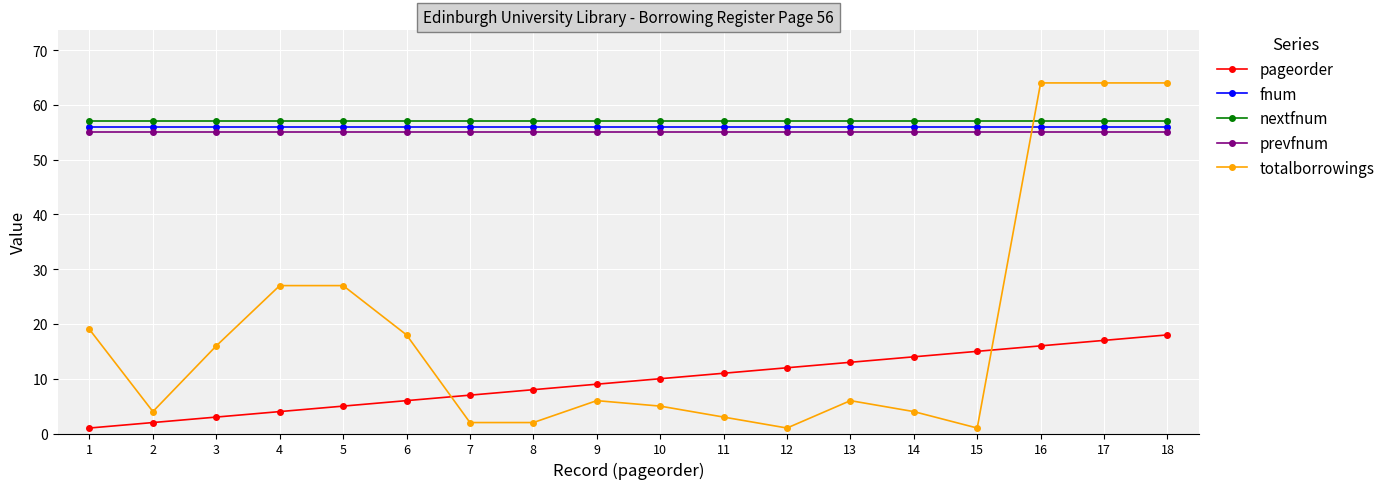

What is the total value across all series at 3?

187